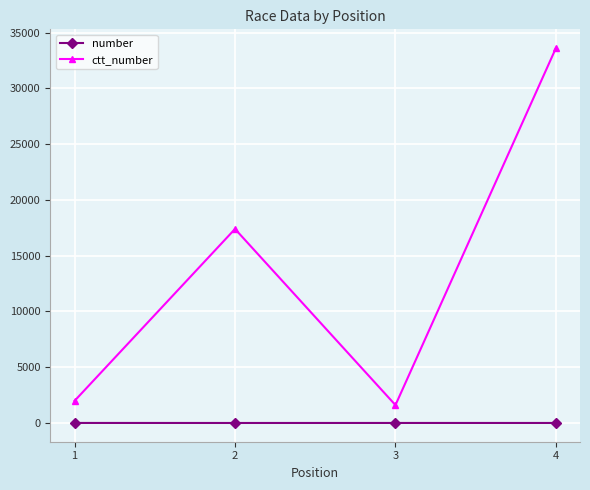

True or false: ctt_number and number cross at least once.

False